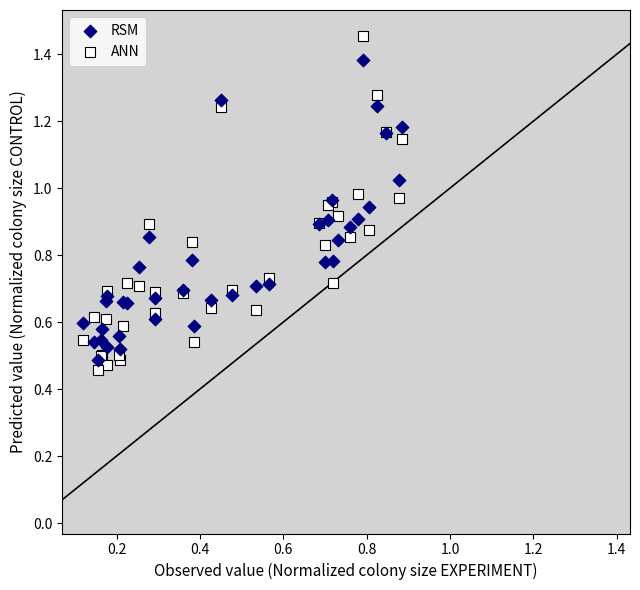

Which series reaches the minimum Y coordinate?

ANN